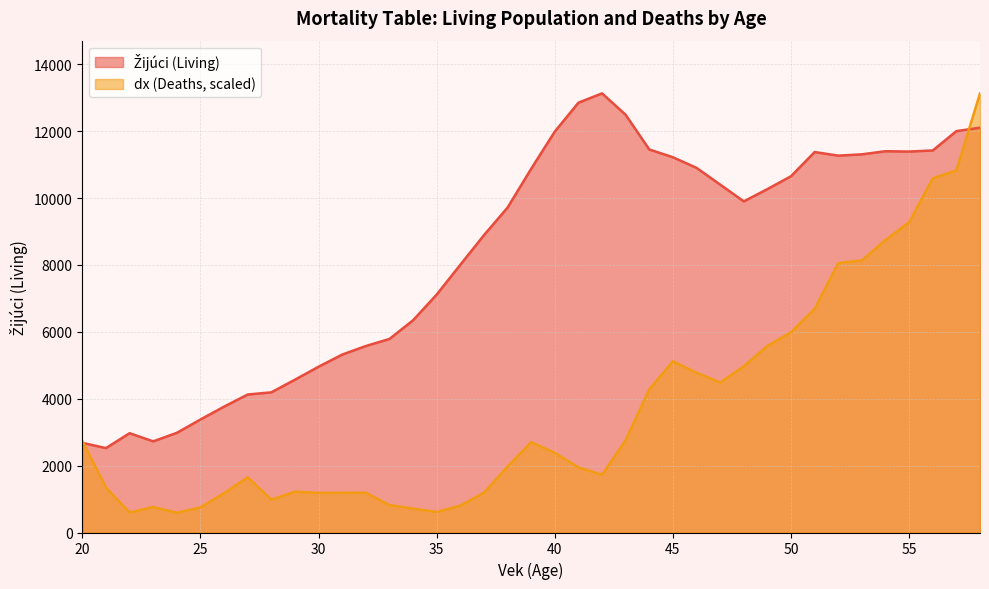

How many lines are shown in the chart?

2